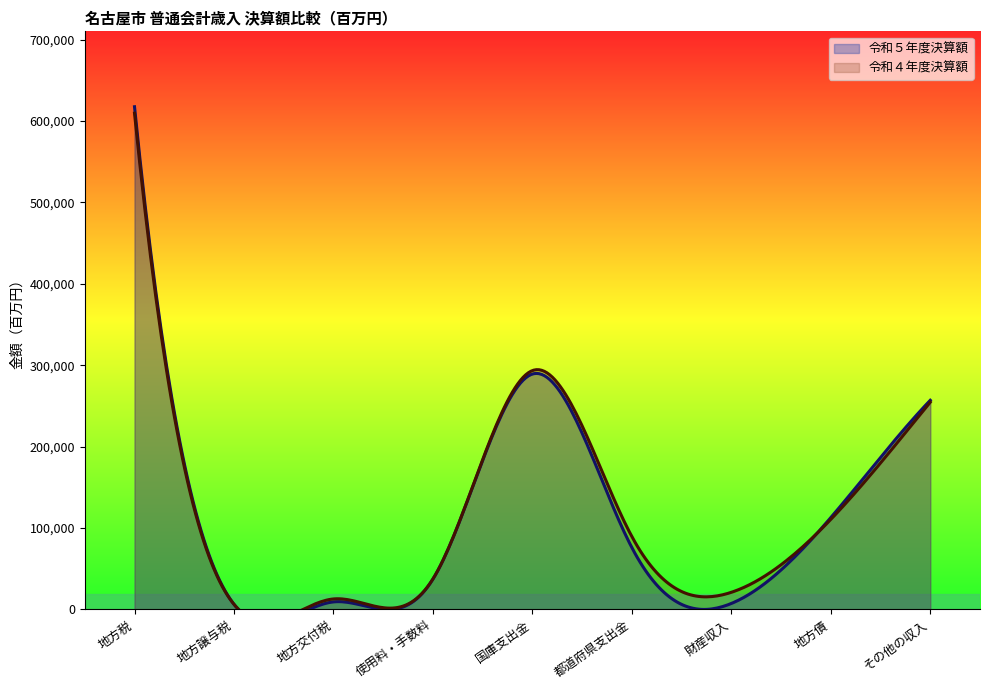

At which label does 令和４年度決算額 first exceed 89537?

地方税